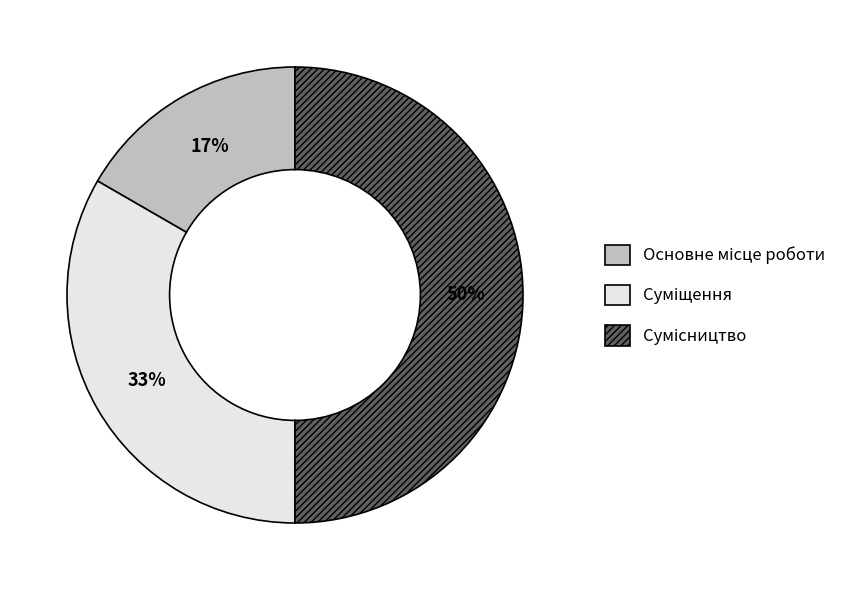

To the nearest percent, what is the difference between the largest and smallest slice percentages?

33%